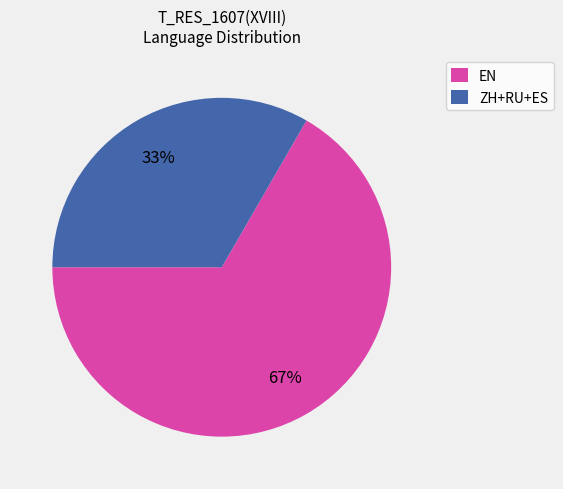

Rank the categories by value from lowest to highest.

ZH+RU+ES, EN